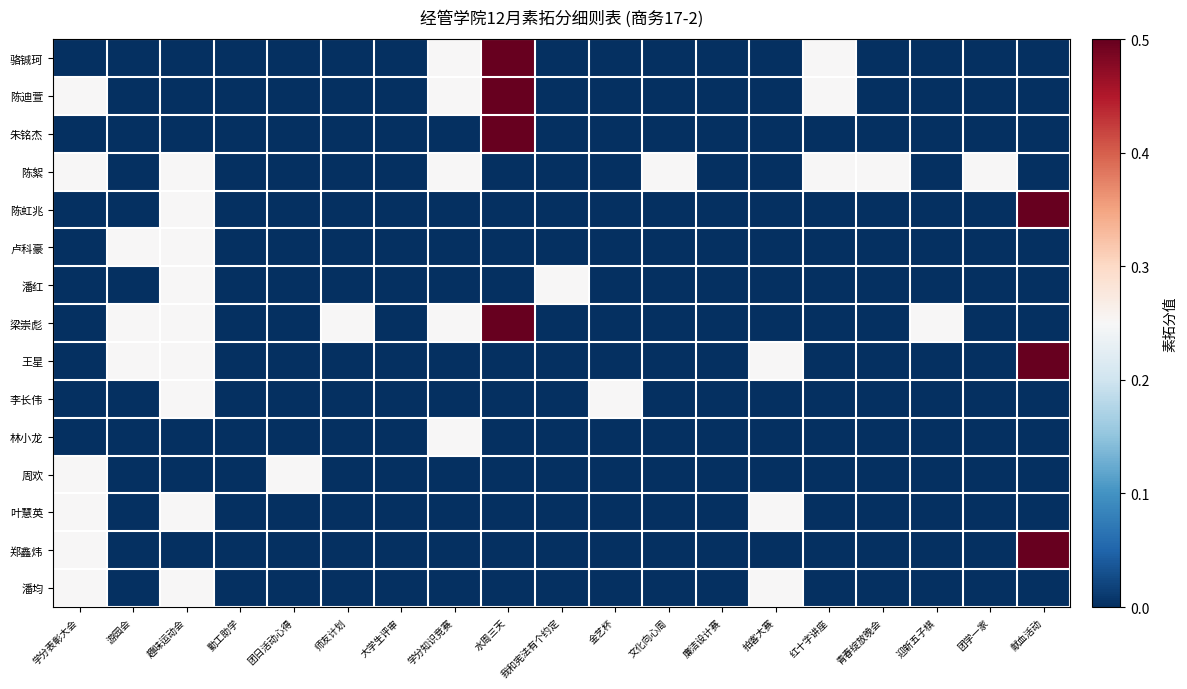

Between 师友计划 and 勤工助学, which is larger?

师友计划